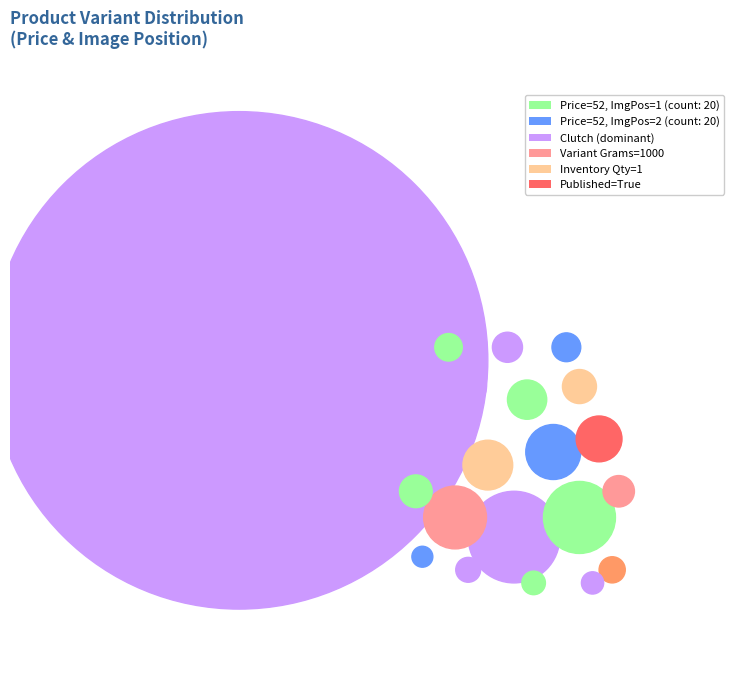

What is the spread (max minus min) of values at Clutch?

51